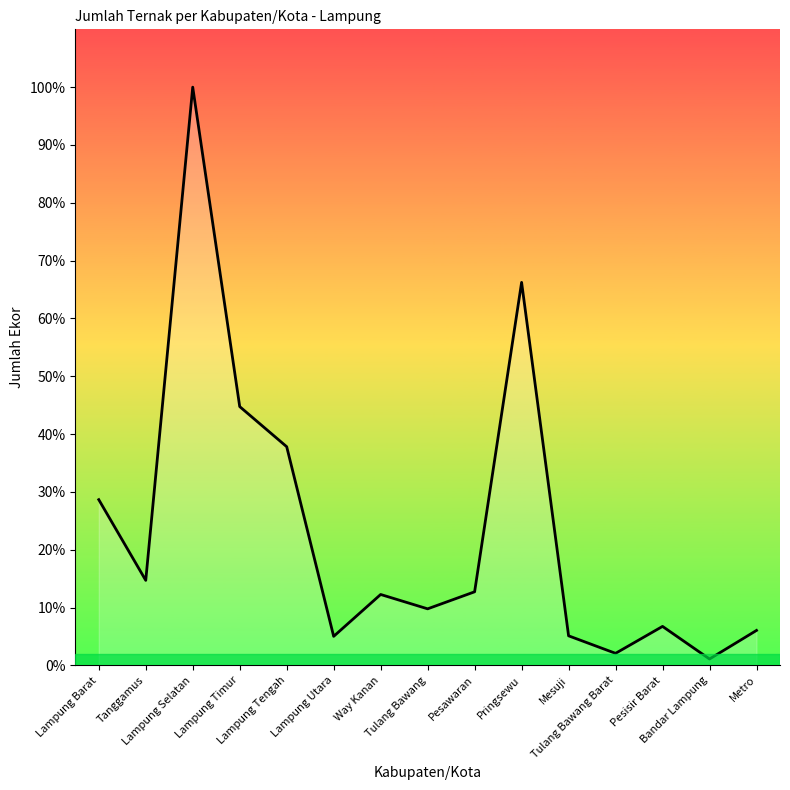

True or false: the data shows 91300 at Lampung Tengah.

True